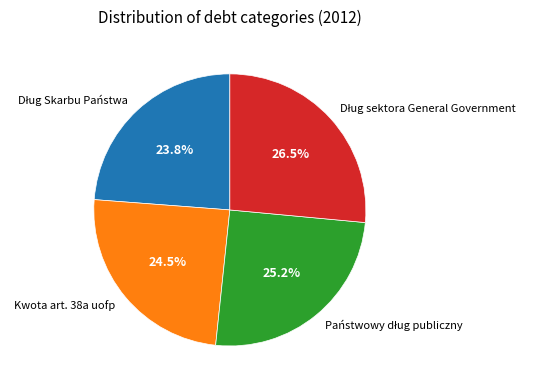

How much of the chart is everything except Kwota art. 38a uofp?

75.5%